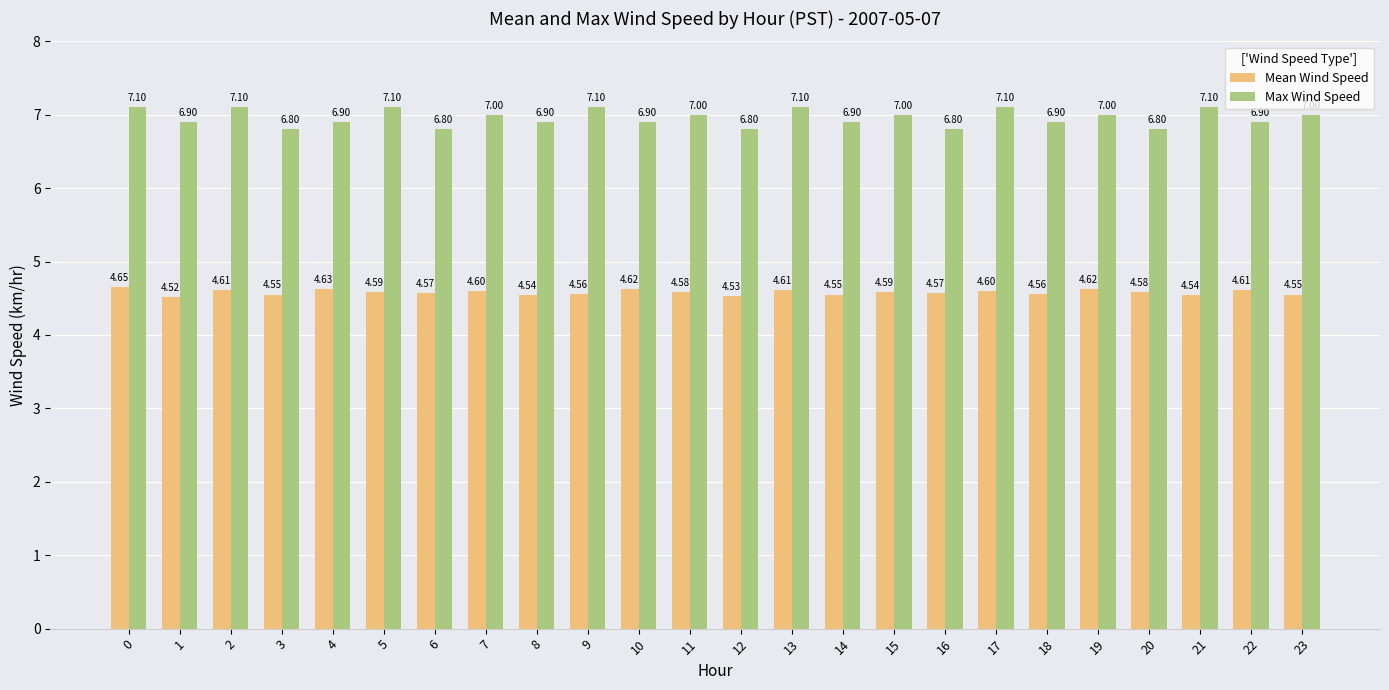

What is the lowest value of the Max Wind Speed series?

6.8